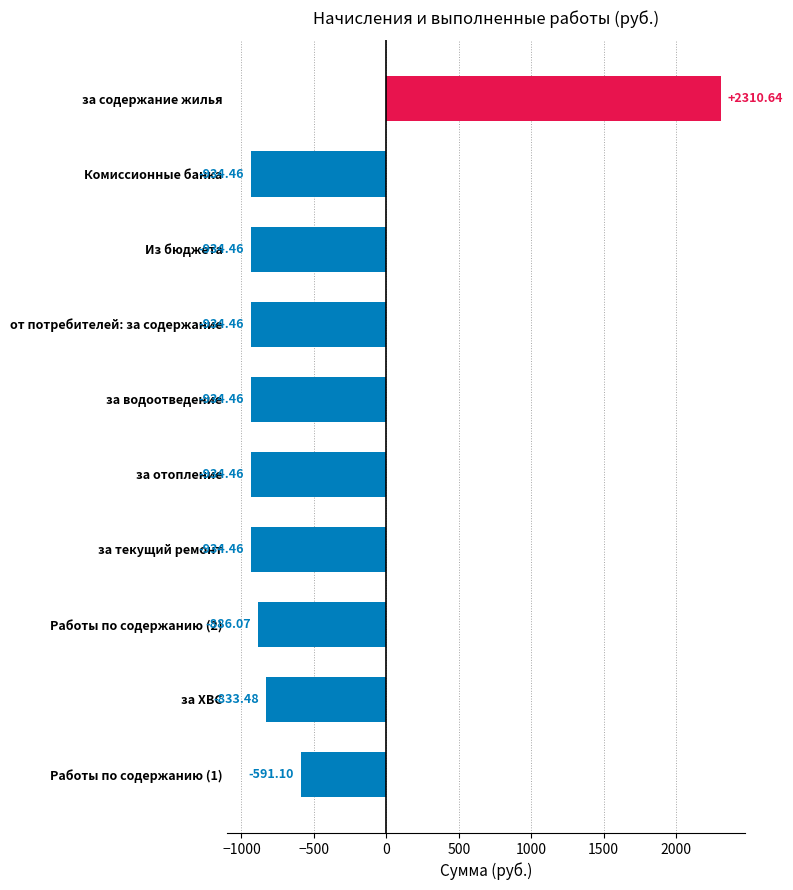

Between за ХВС and за текущий ремонт, which is larger?

за ХВС